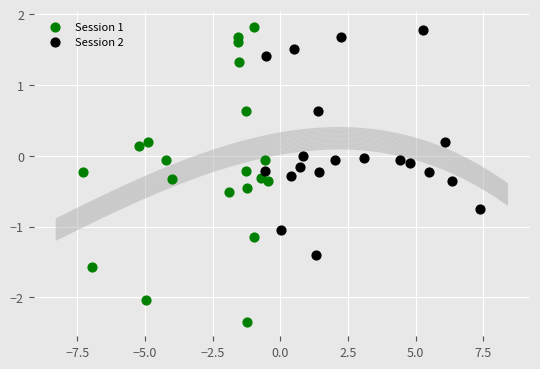

Which series has the largest Y range (max minus min)?

Session 1